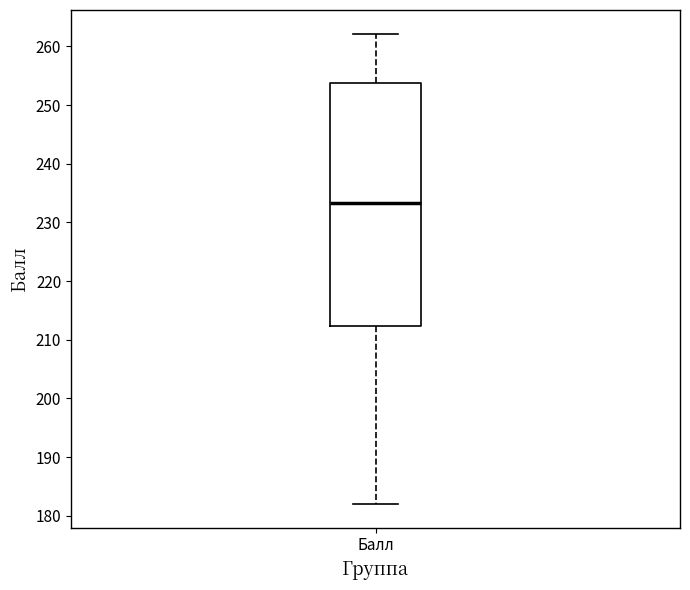

Where is the lower edge of the box for Балл on the y-axis? The values are not printed on the chart, so give them approximately, as read against the axis.

212